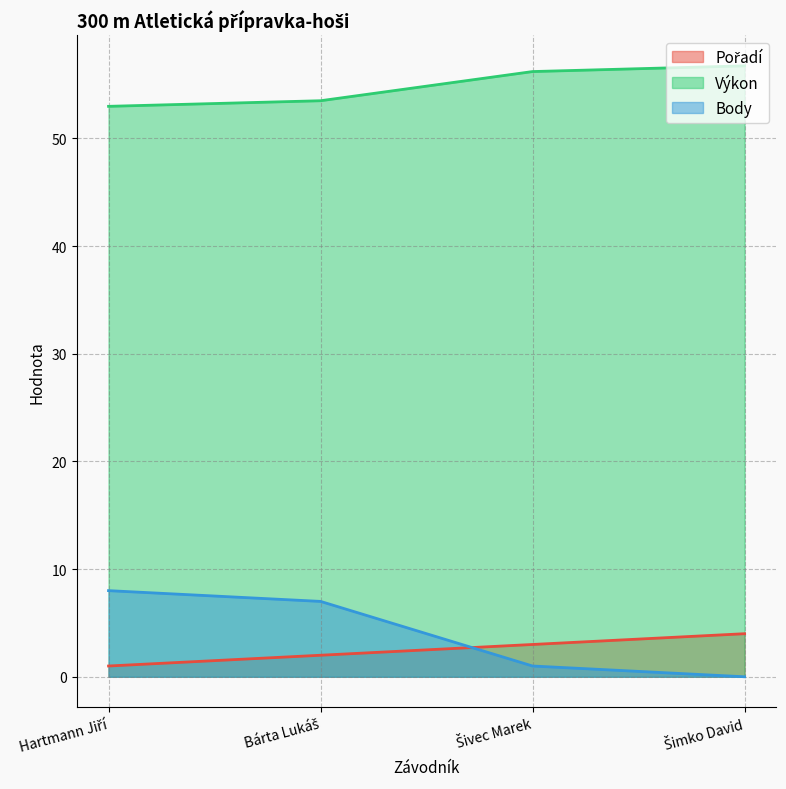

Which series changed the most between Hartmann Jiří and Šivec Marek?

Body